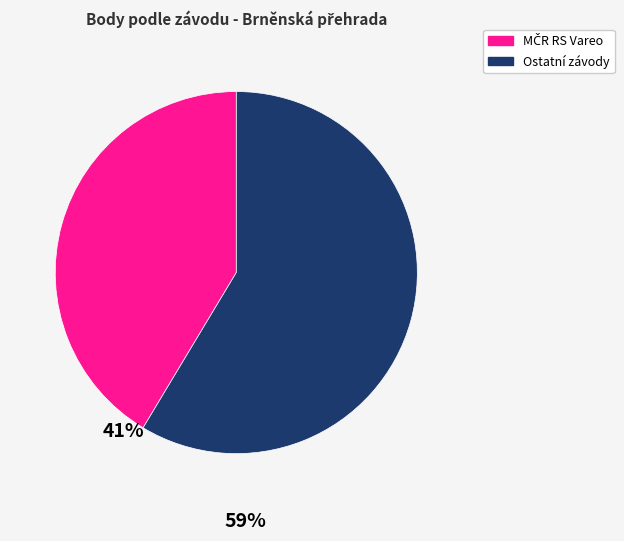

Which slice is the largest?

Ostatní závody